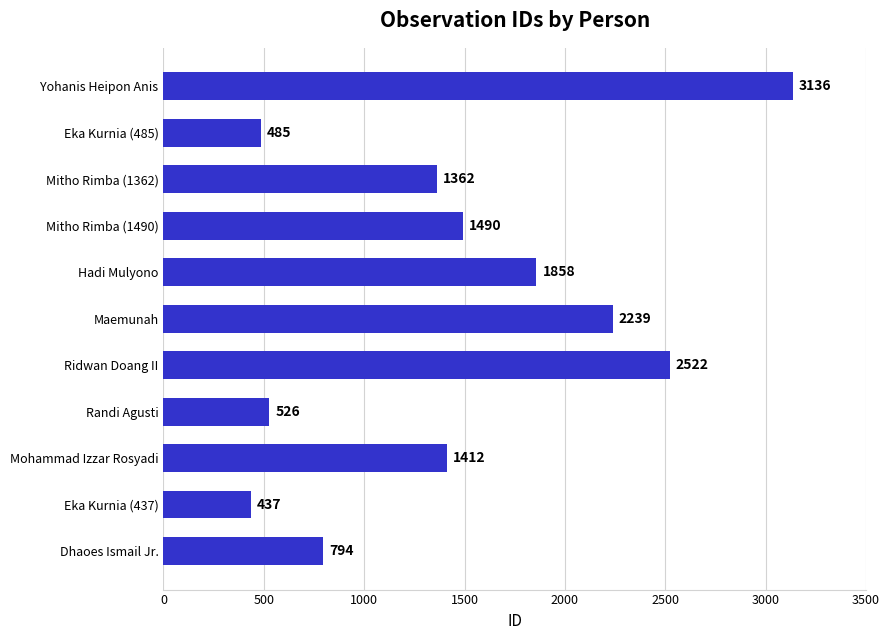

Is it true that the value at Yohanis Heipon Anis is 5212?

False